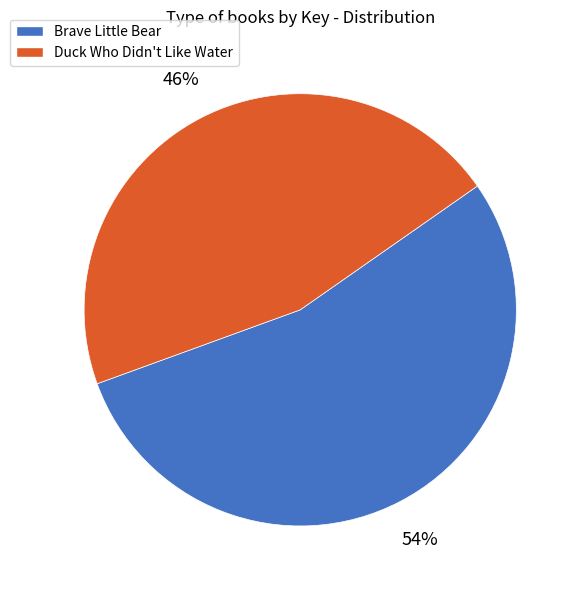

Which category accounts for the majority?

Brave Little Bear